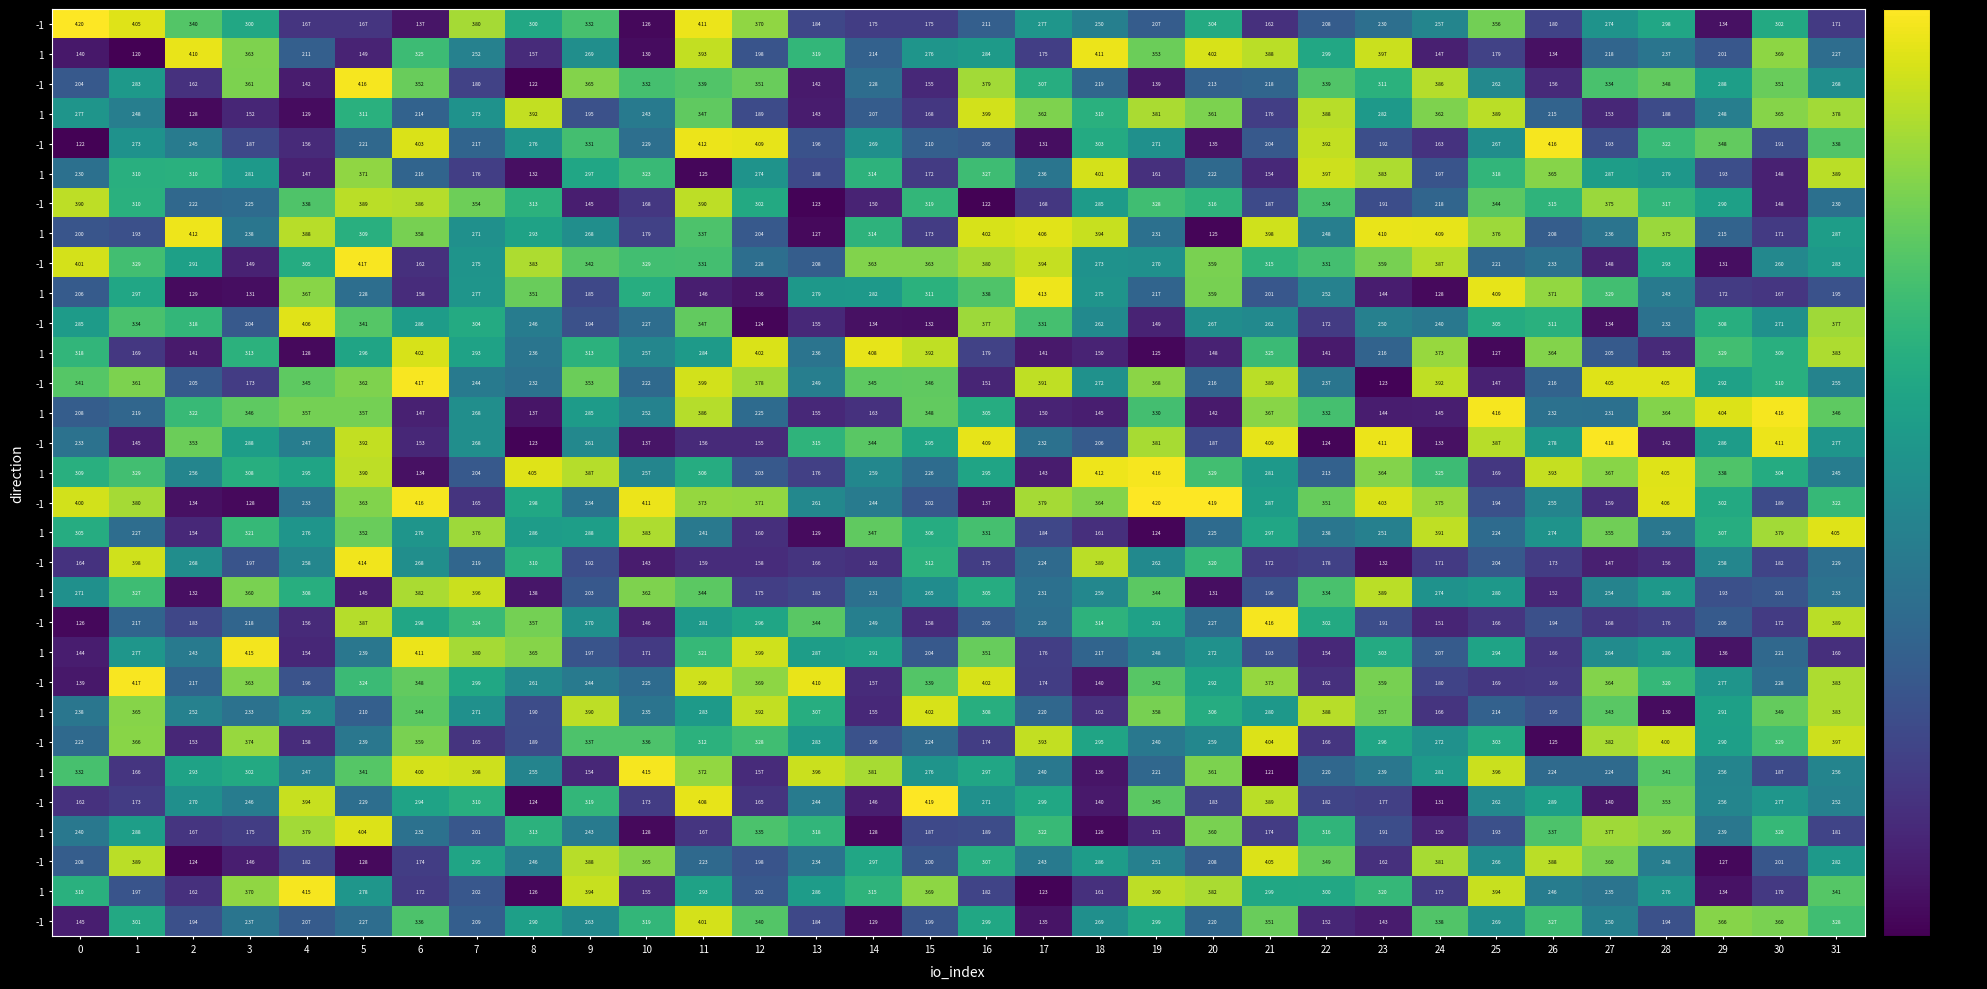

What is the total value across all series at 21?

87.9